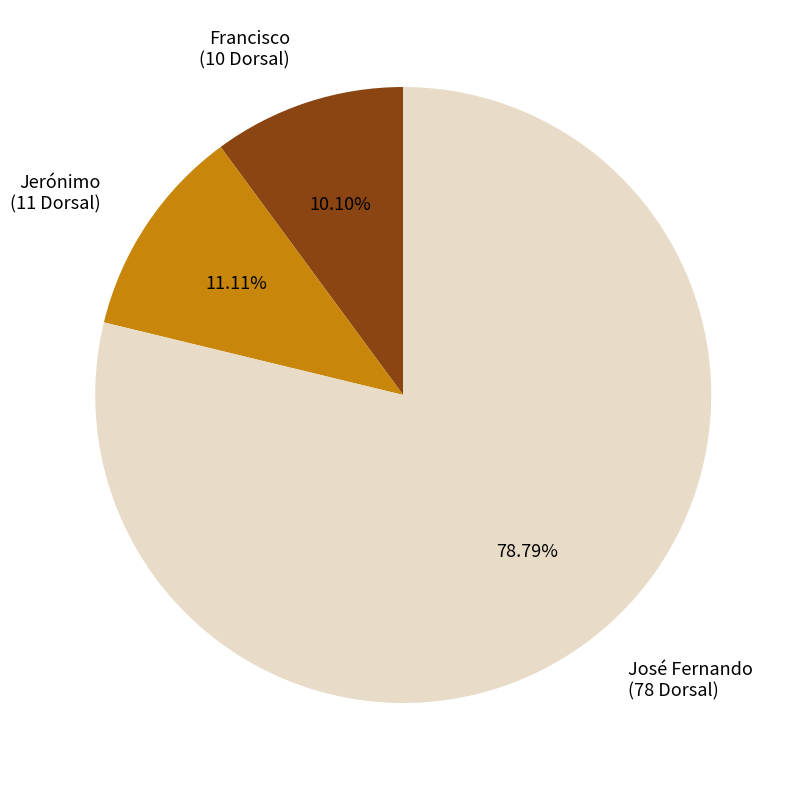

How many slices are in this pie chart?

3